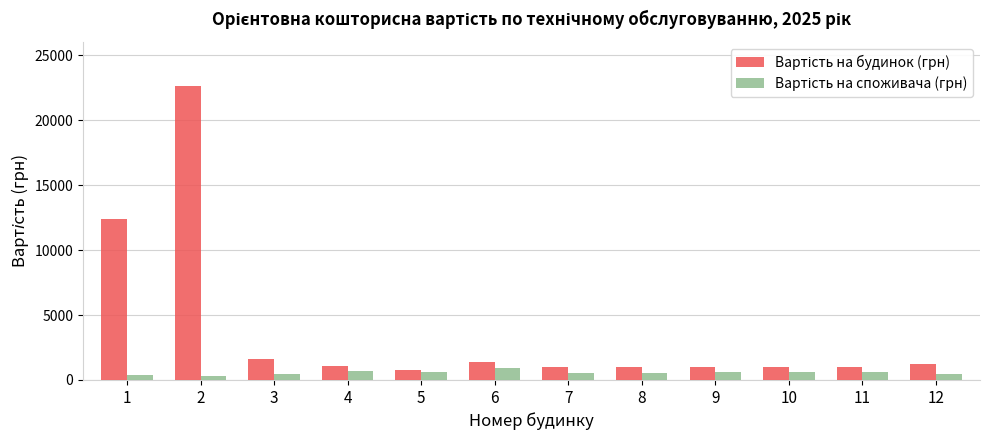

What is the total value across all series at 4?

1733.8